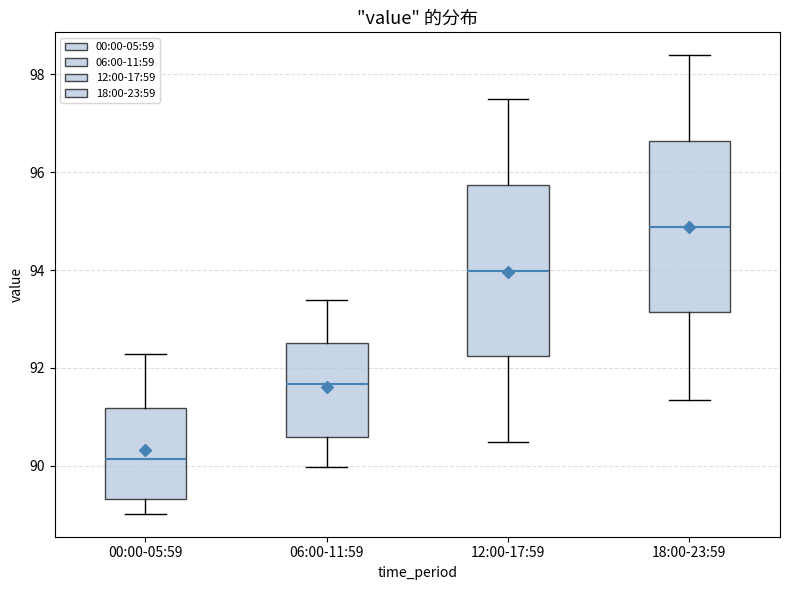

Which box has the highest median line?

18:00-23:59